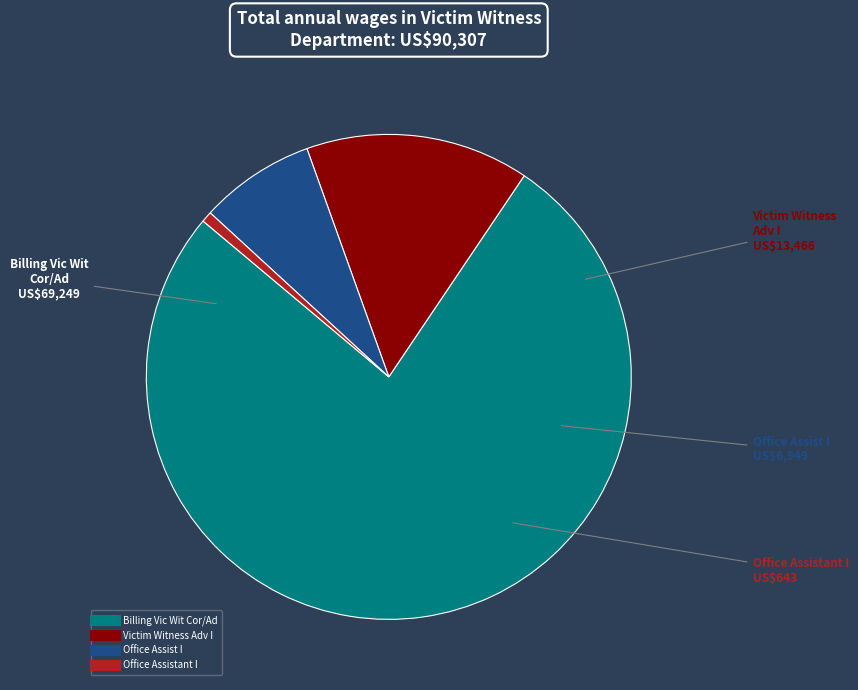

How many slices are in this pie chart?

4